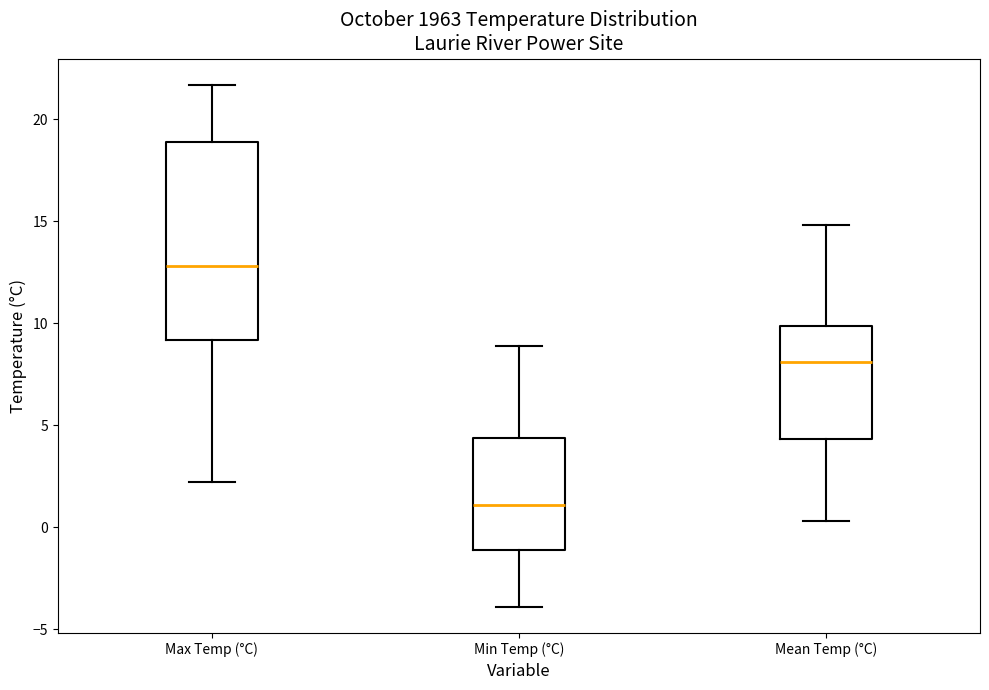

Reading left to right, transcribe this box plot: for each box, give where its median line is, the range the box spans, and where its two whiskers end, as read against the y-axis. The values are not printed on the chart, so give them approximately, as read against the axis.

Max Temp (°C): median 13.0, box 9.0 to 19.0, whiskers 2.0 to 21.5
Min Temp (°C): median 1.0, box -1.0 to 4.5, whiskers -4.0 to 9.0
Mean Temp (°C): median 8.0, box 4.5 to 10.0, whiskers 0.5 to 15.0